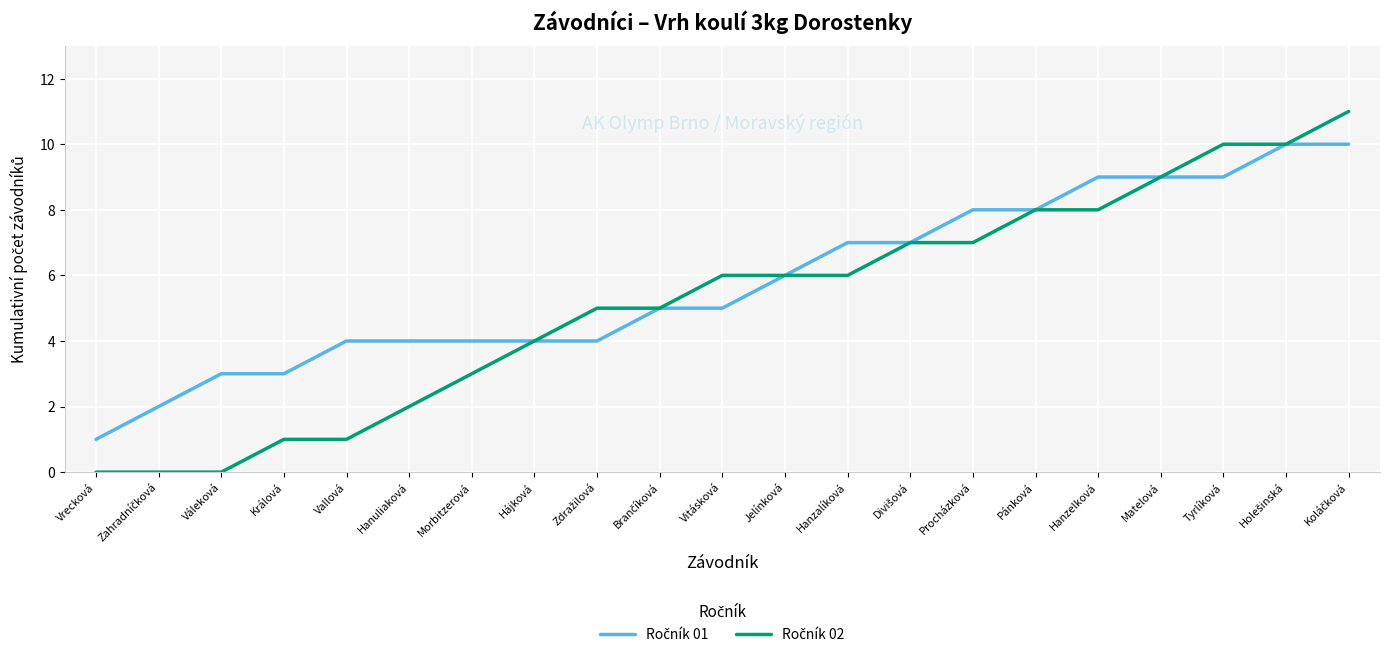

What position from the left is Morbitzerová?

7